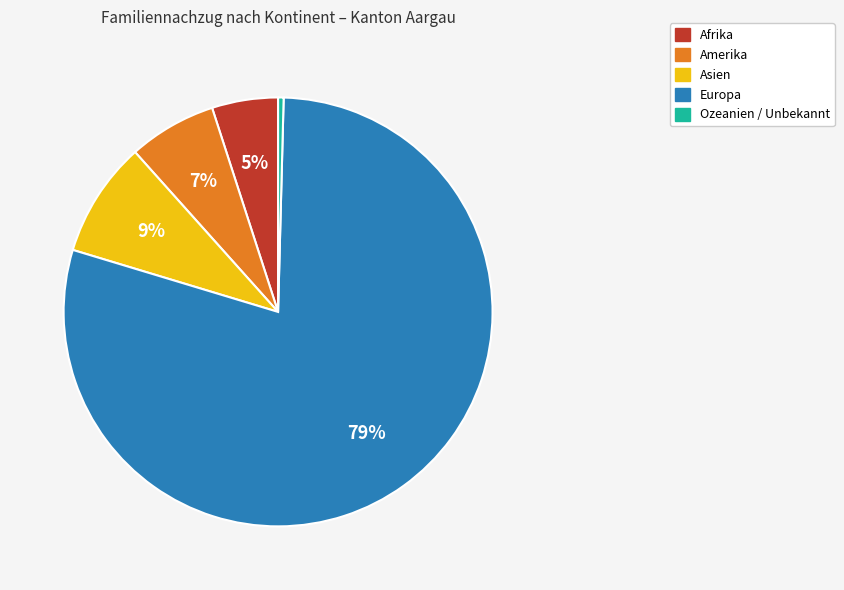

Which has a higher value, Ozeanien / Unbekannt or Afrika?

Afrika